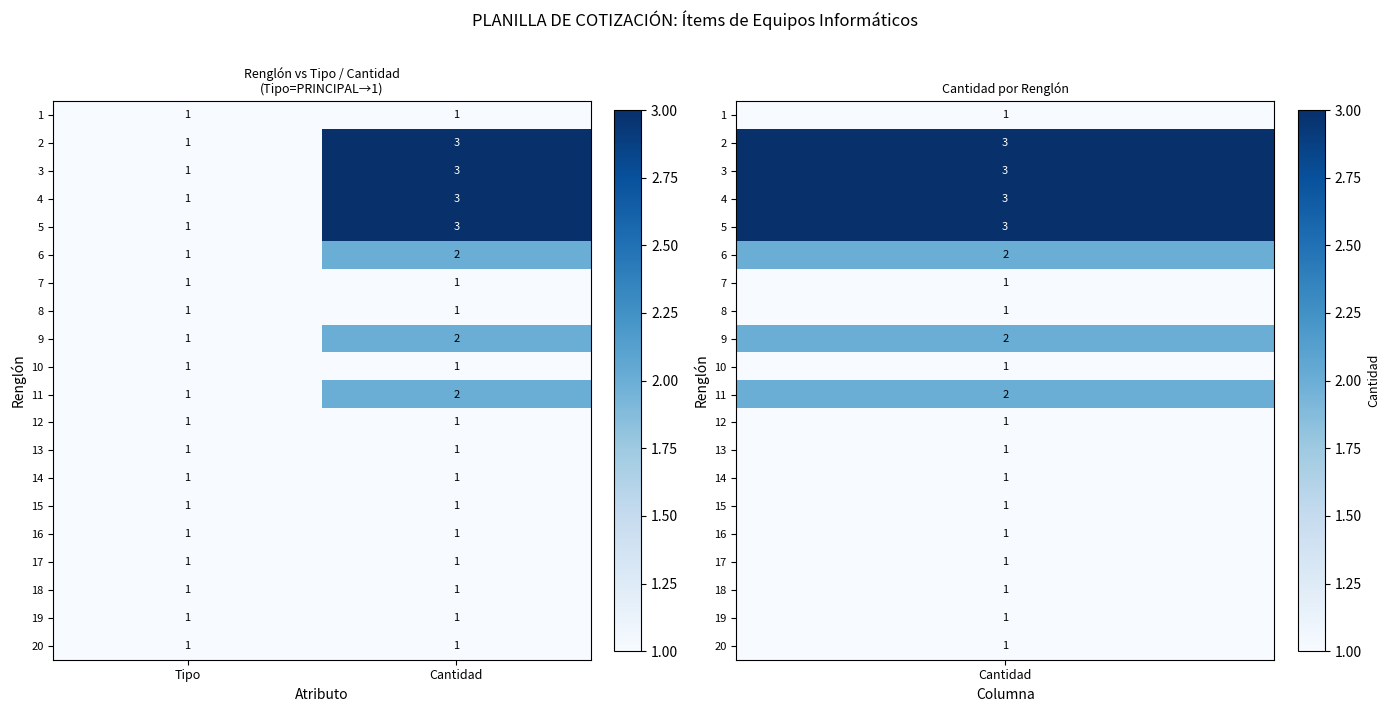

The 8 series shows 0 at Cantidad. True or false?

False